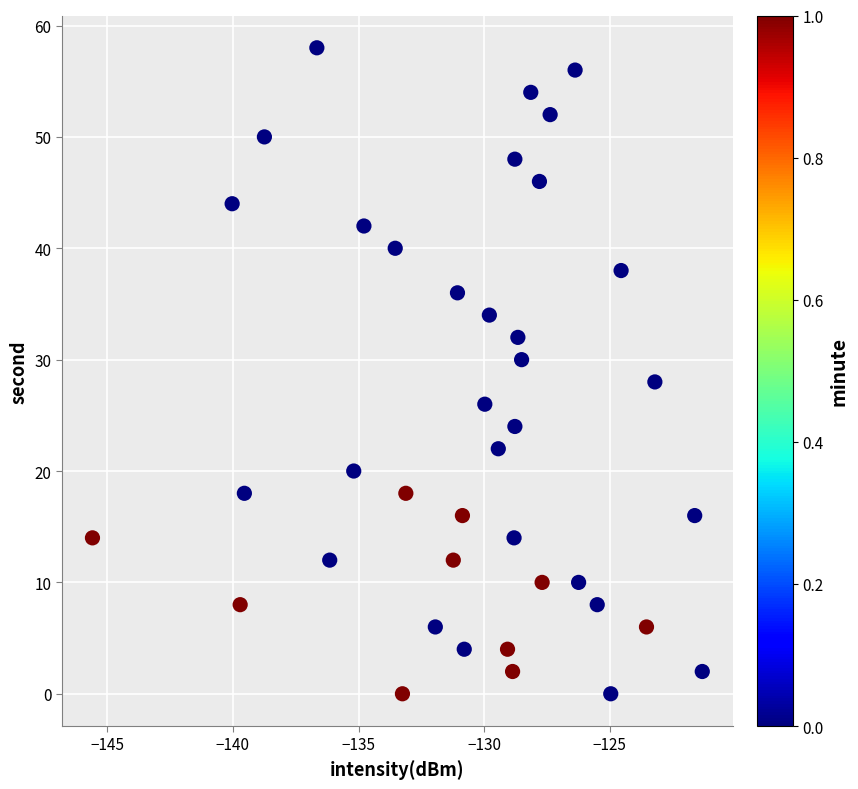

What is the range of Y values (max minus min)?

58